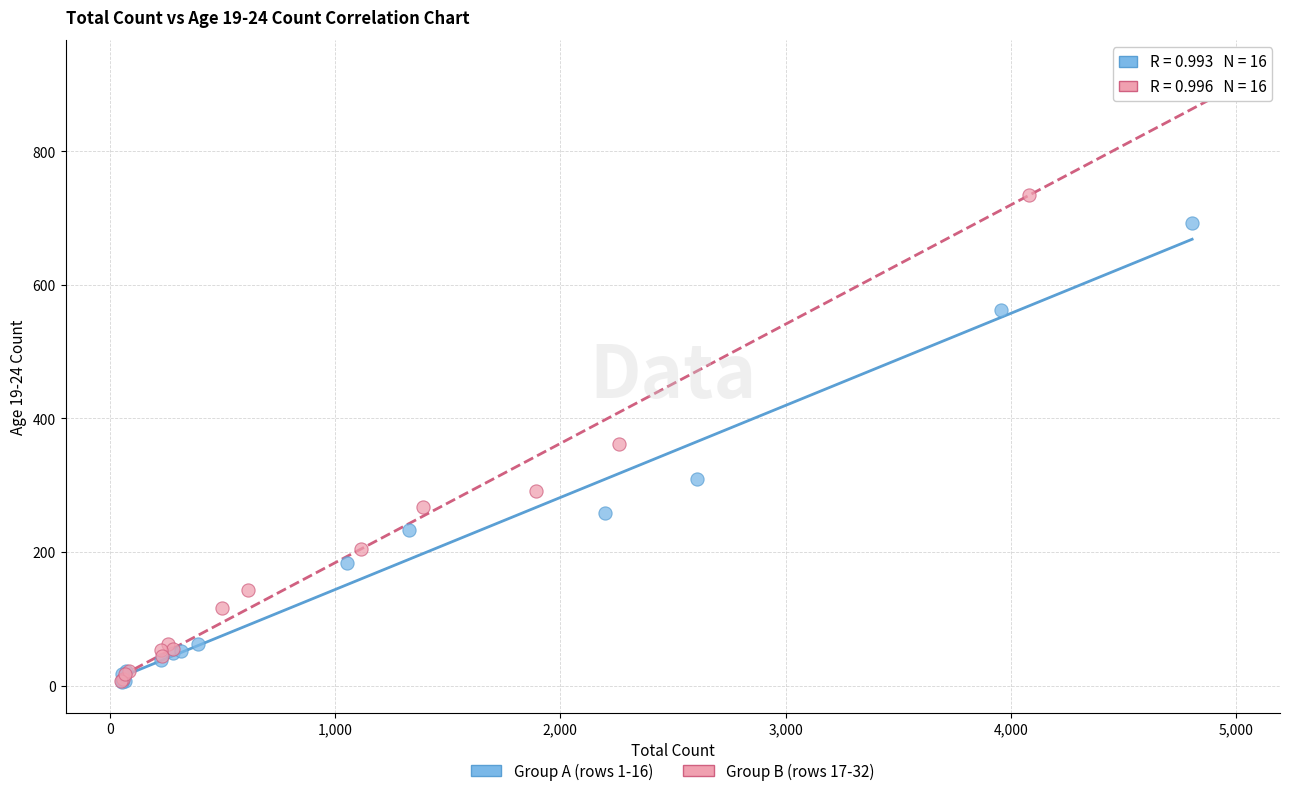

Which series contains the highest Y value?

Group B (rows 17-32)